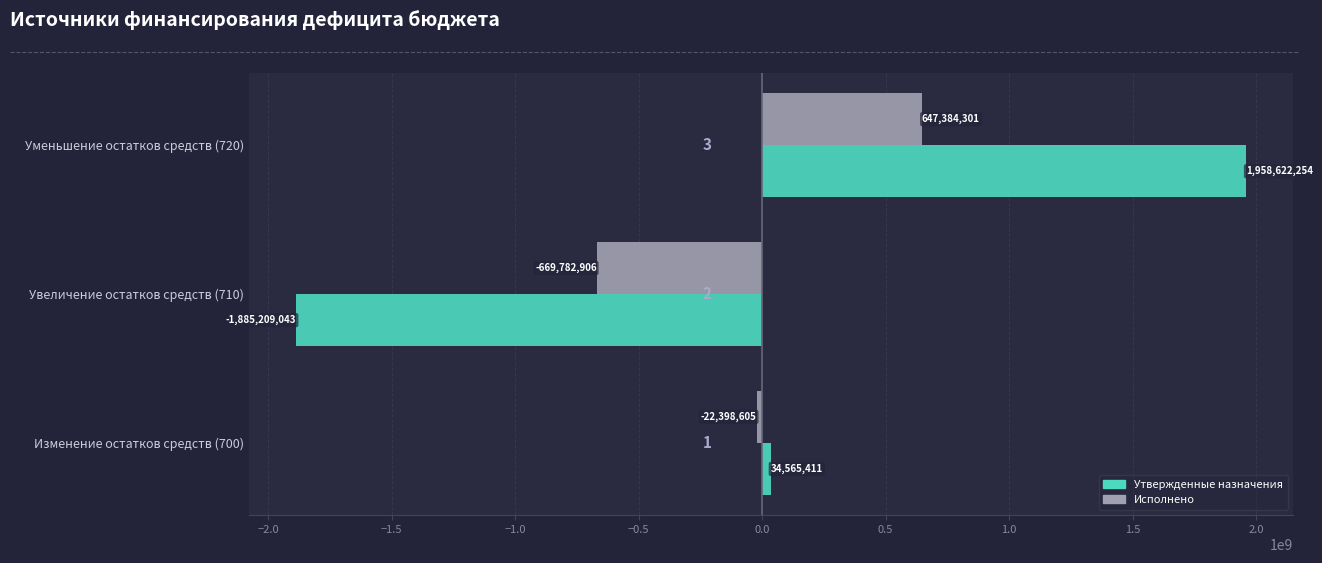

At how many categories does at least one series exceed 249346181?

1